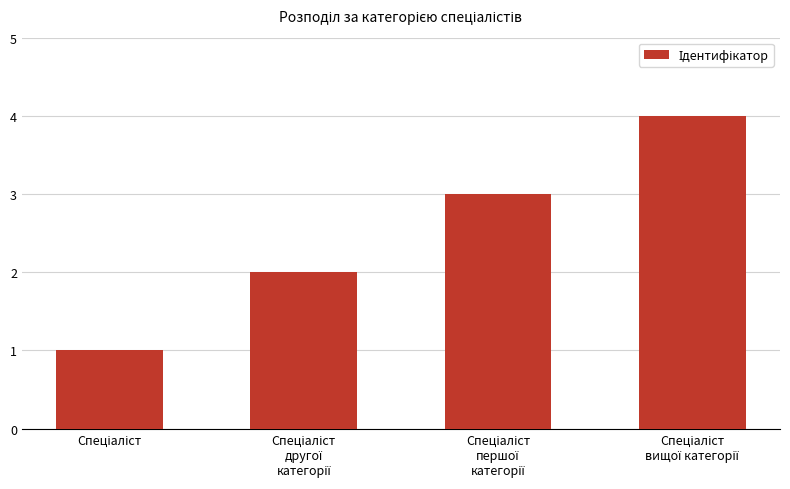

What is the sum of all values?

10